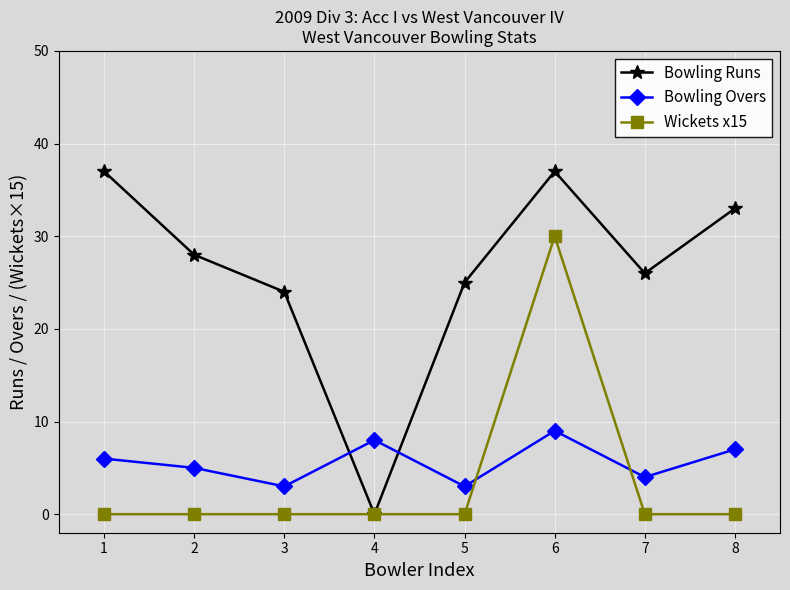

How many values in the Bowling Runs series are below 28?

4